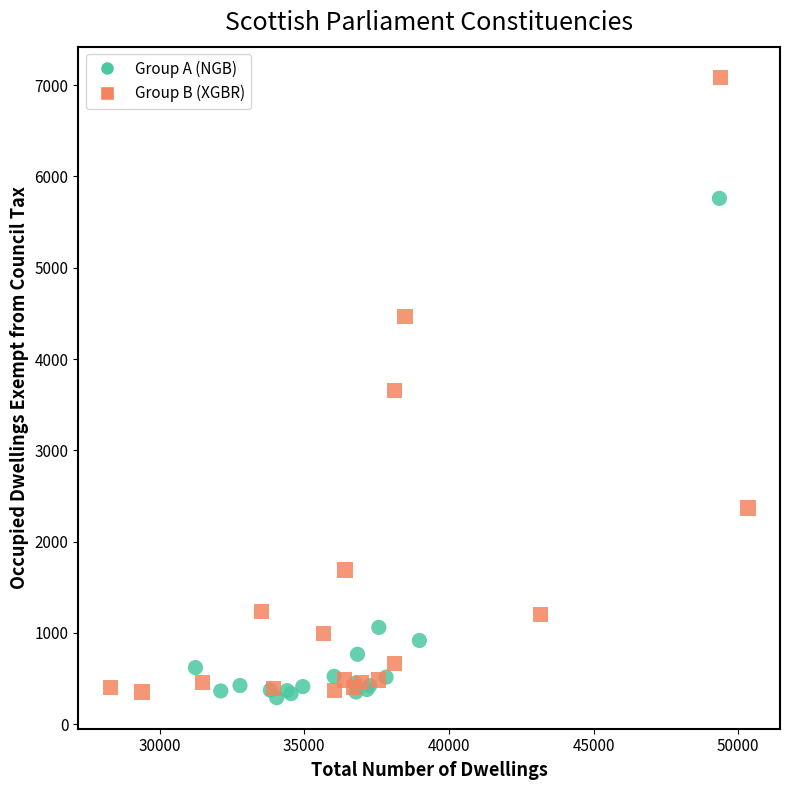

Which series has the widest spread of Y values?

Group B (XGBR)